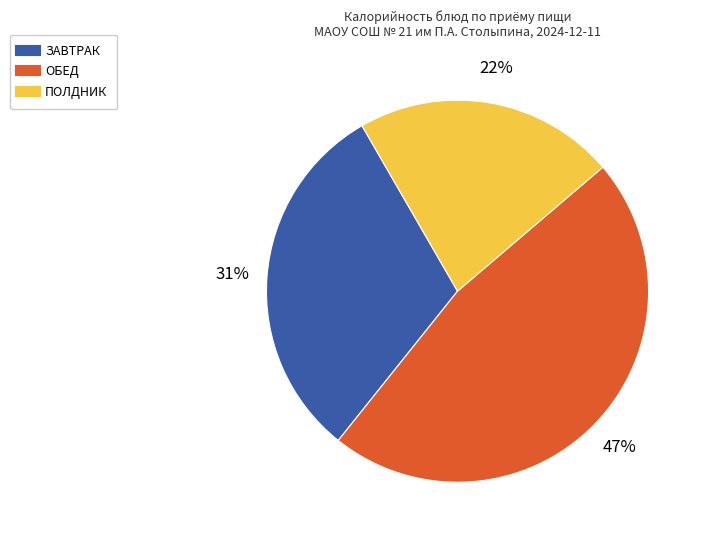

To the nearest percent, what is the average slice percentage?

33%